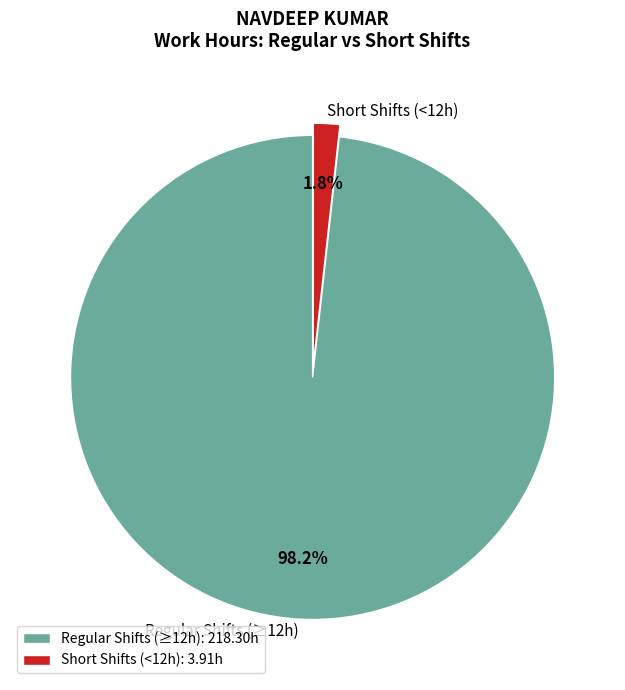

Does Regular Shifts (≥12h) account for over 50% of the chart?

Yes